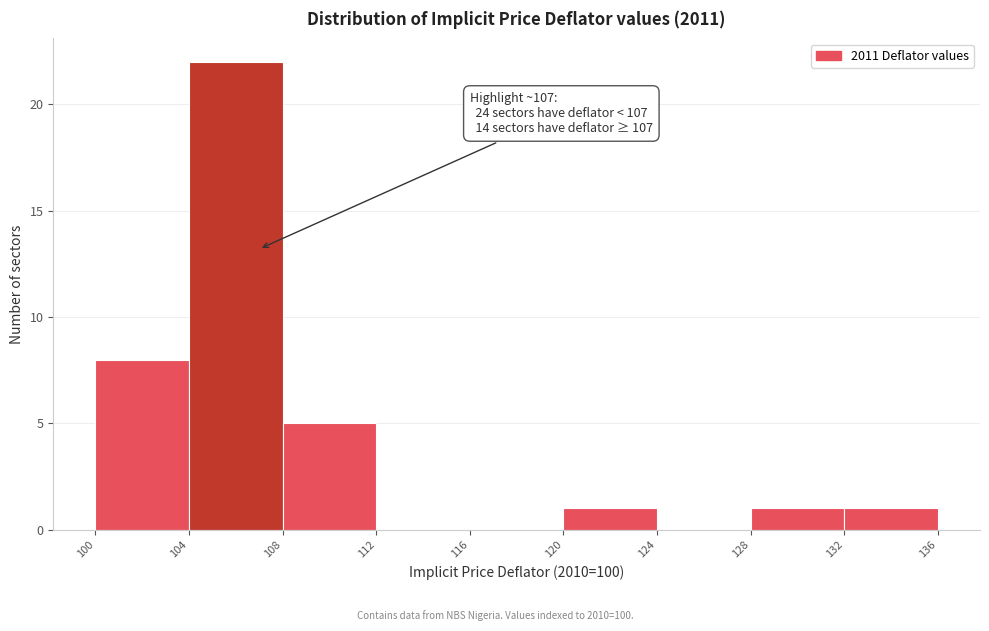

Over which range of the x-axis is the bar tallest?

104 to 108